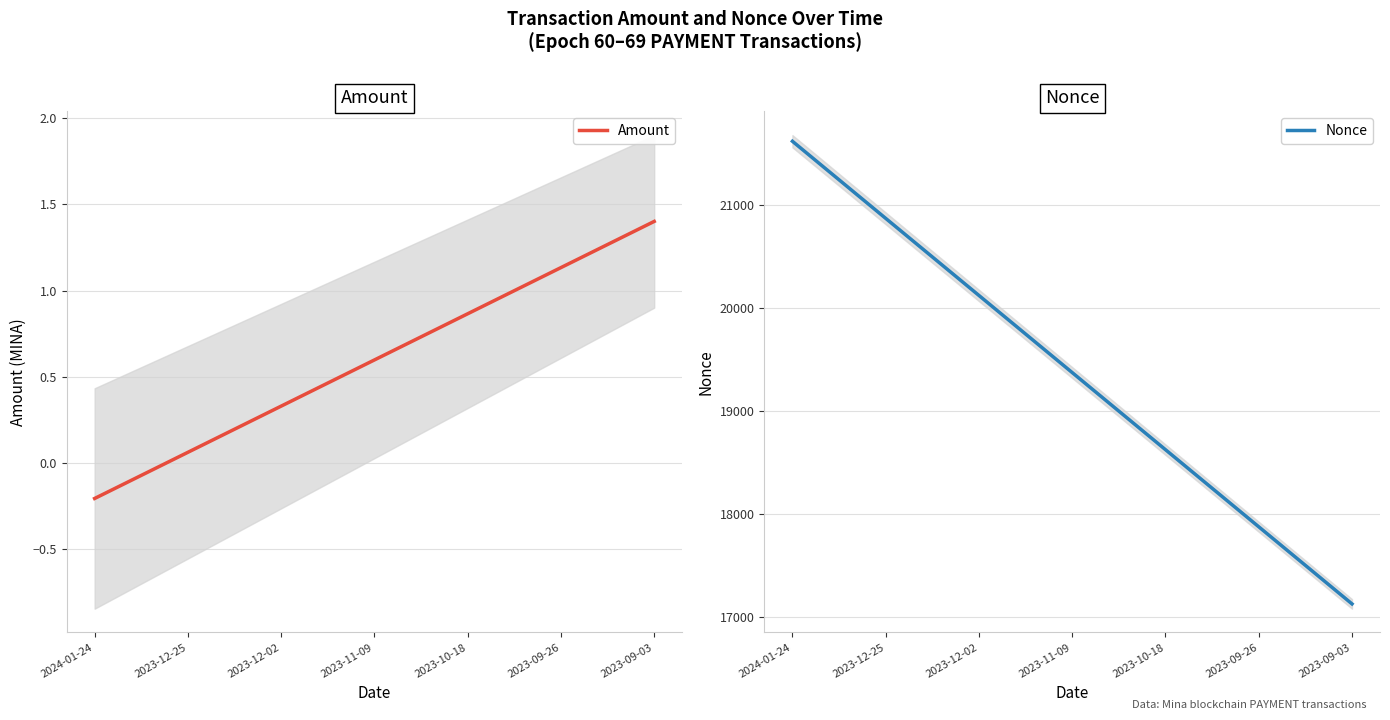

What is the average value of the Nonce series?

19368.9